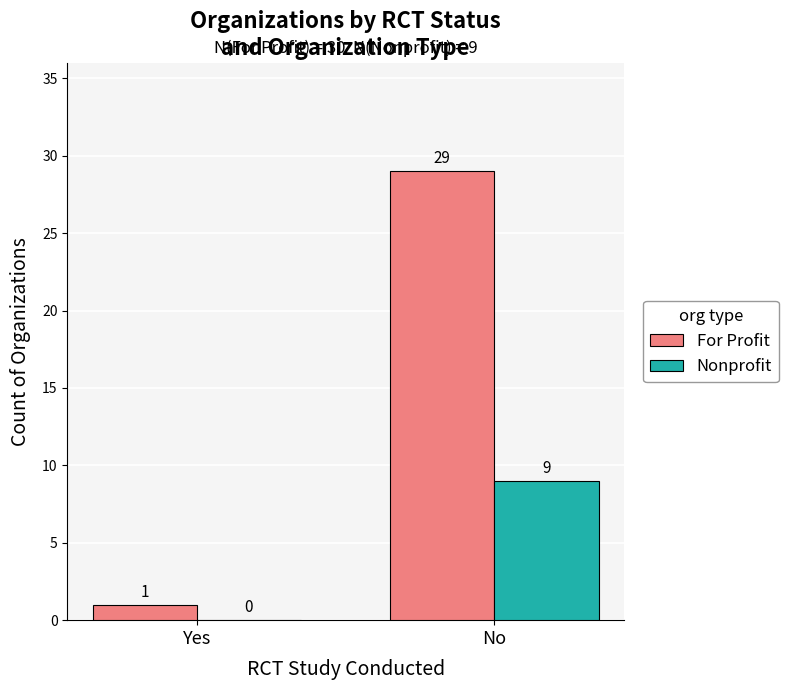

Which series has the widest spread of values?

For Profit